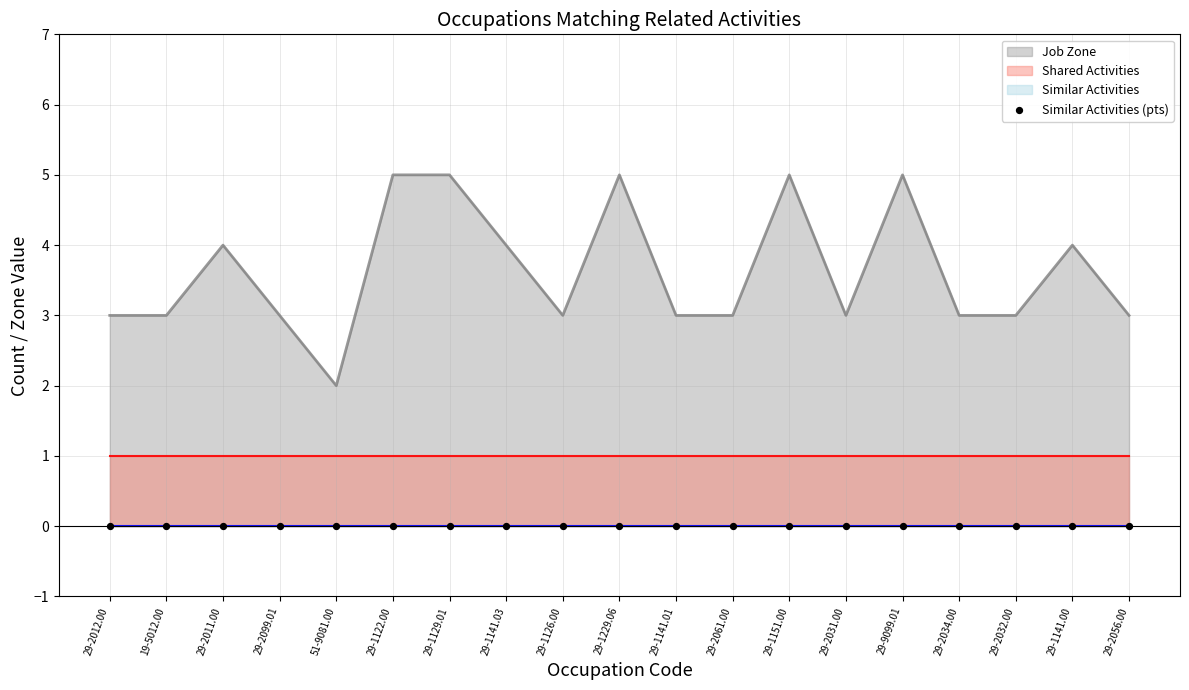

What is the total value across all series at 29-1129.01?

6